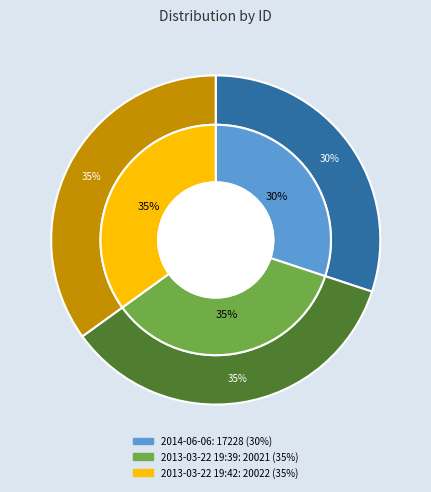

Count the number of slices in the pie.

3